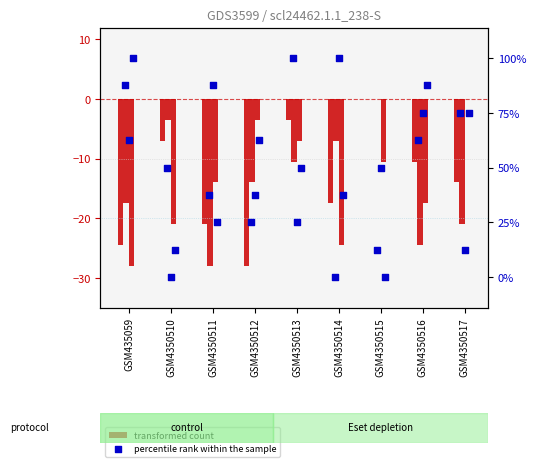

Which series reaches the minimum Y coordinate?

transformed count